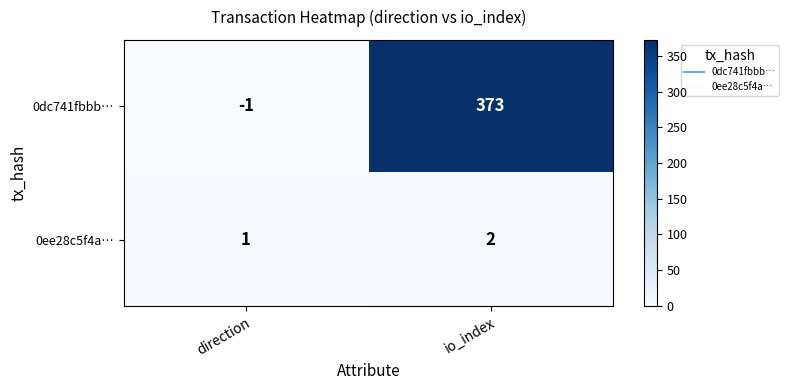

At how many categories does at least one series exceed 340?

1